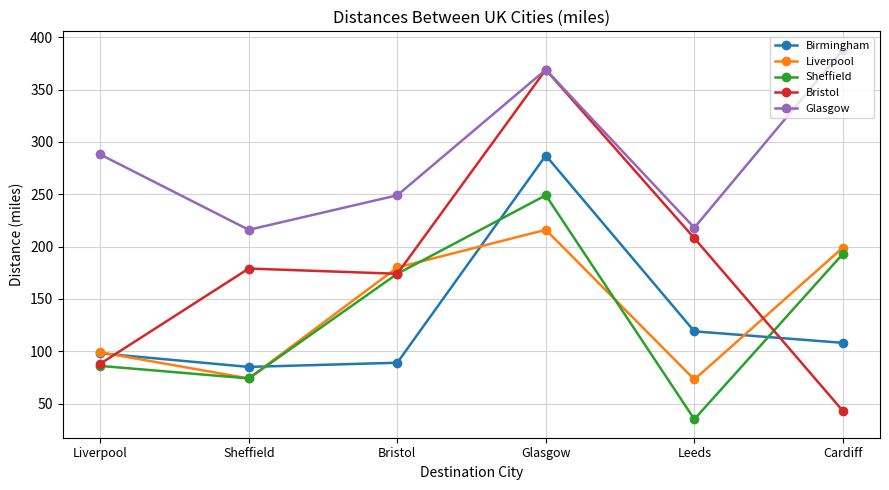

What is the difference between the highest and lowest values at Bristol?

160